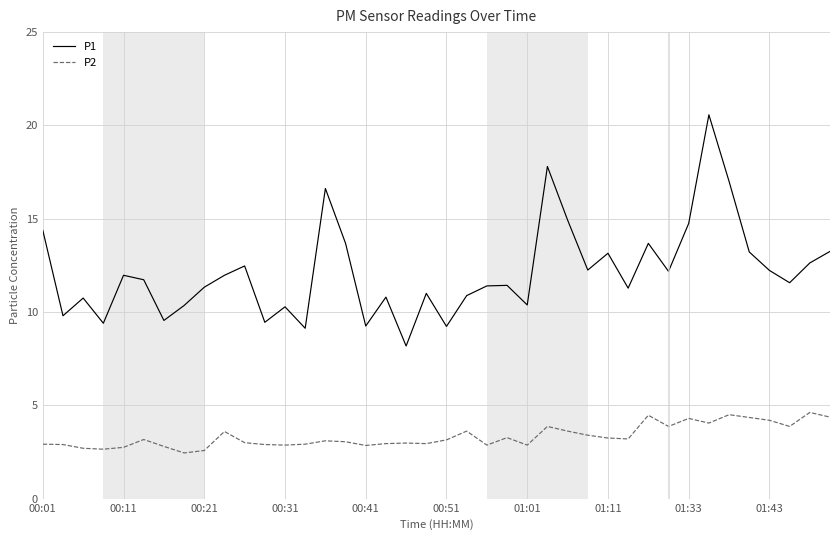

Which series has the largest range (max minus min)?

P1